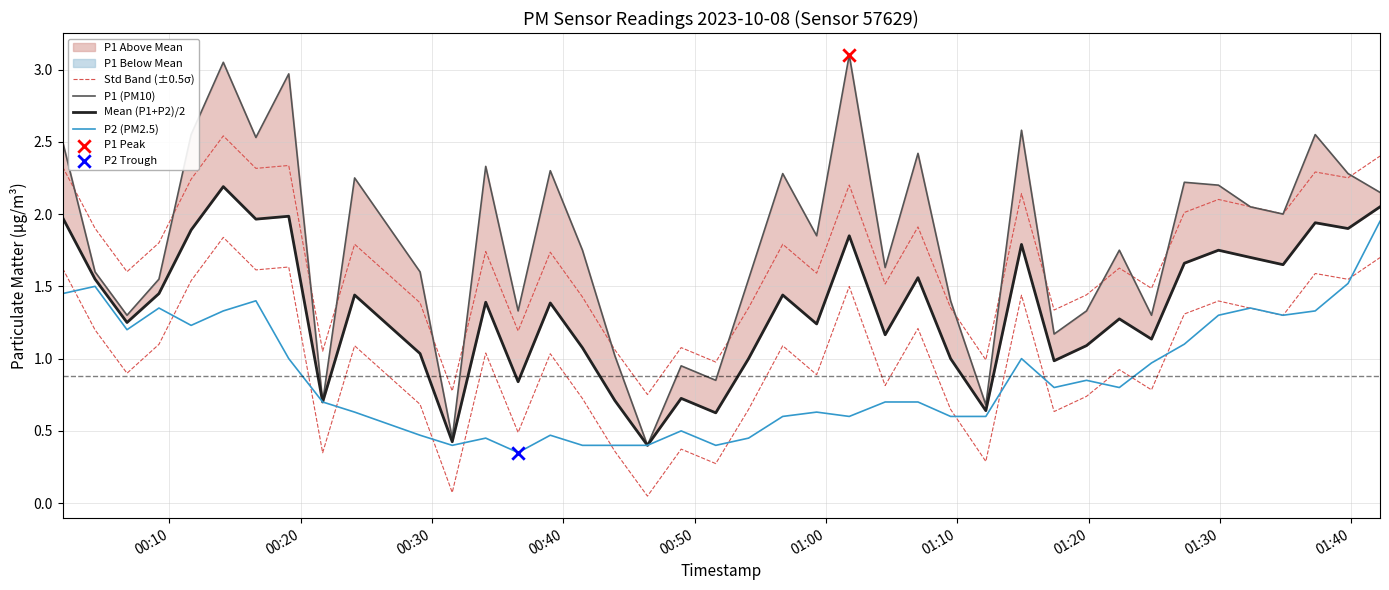

Which series has the widest spread of Y values?

P1 (PM10)